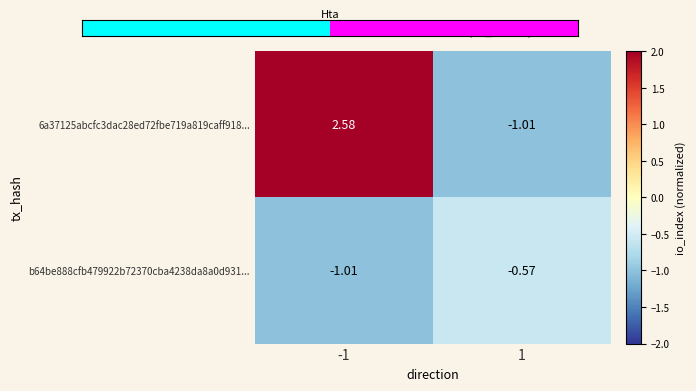

Between -1 and 1, which series saw the biggest shift?

6a37125abcfc3dac28ed72fbe719a819caff918...